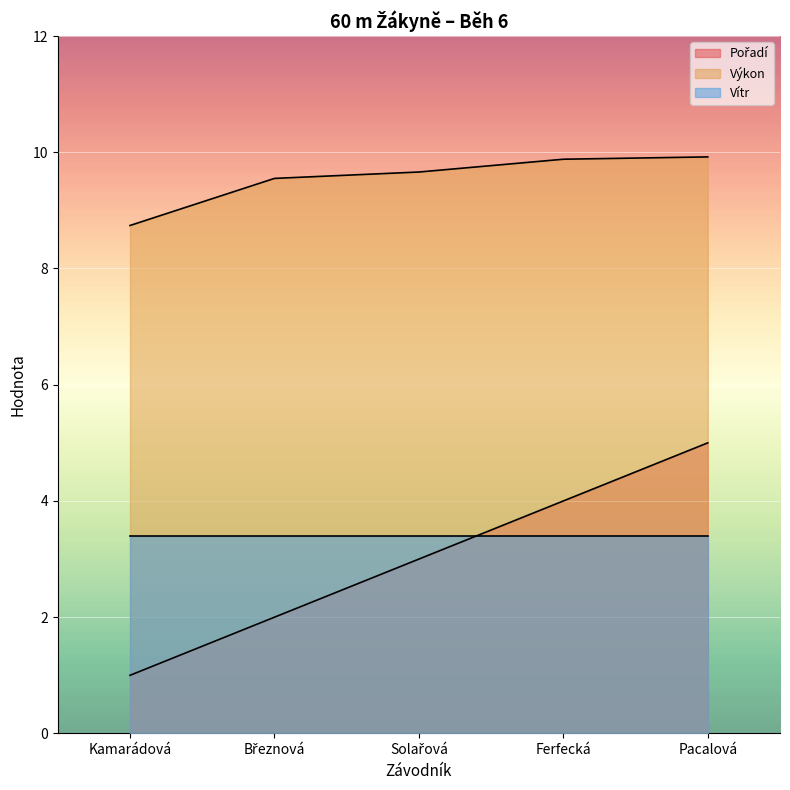

Which series has the largest total across all categories?

Výkon